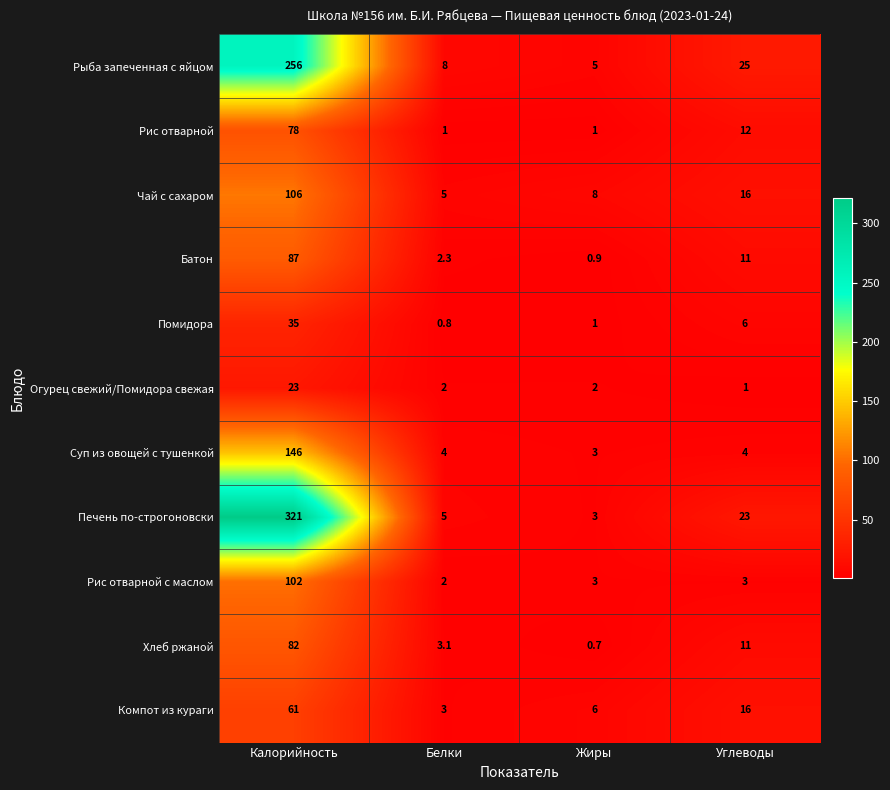

Which series has the widest spread of values?

Печень по-строгоновски